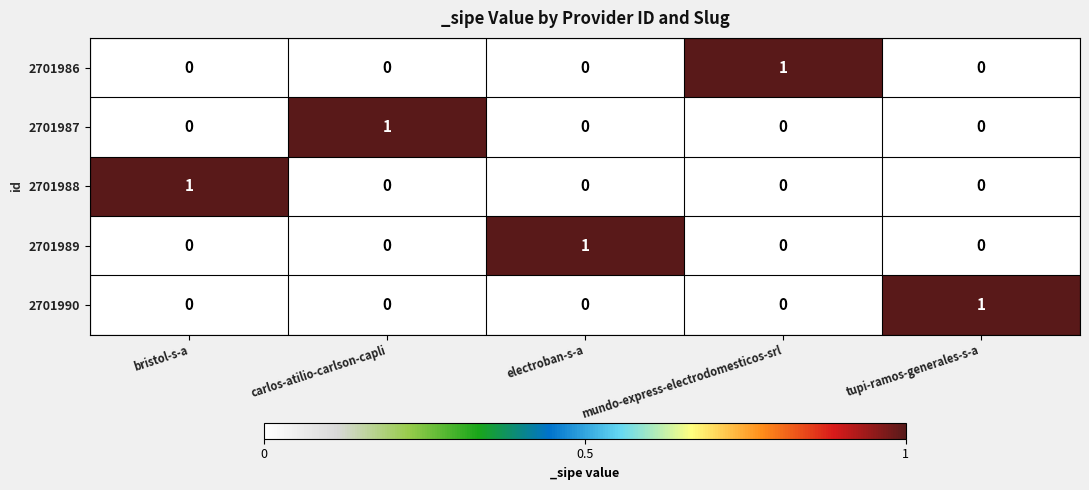

How many 2701990 values are between 0 and 1?

5